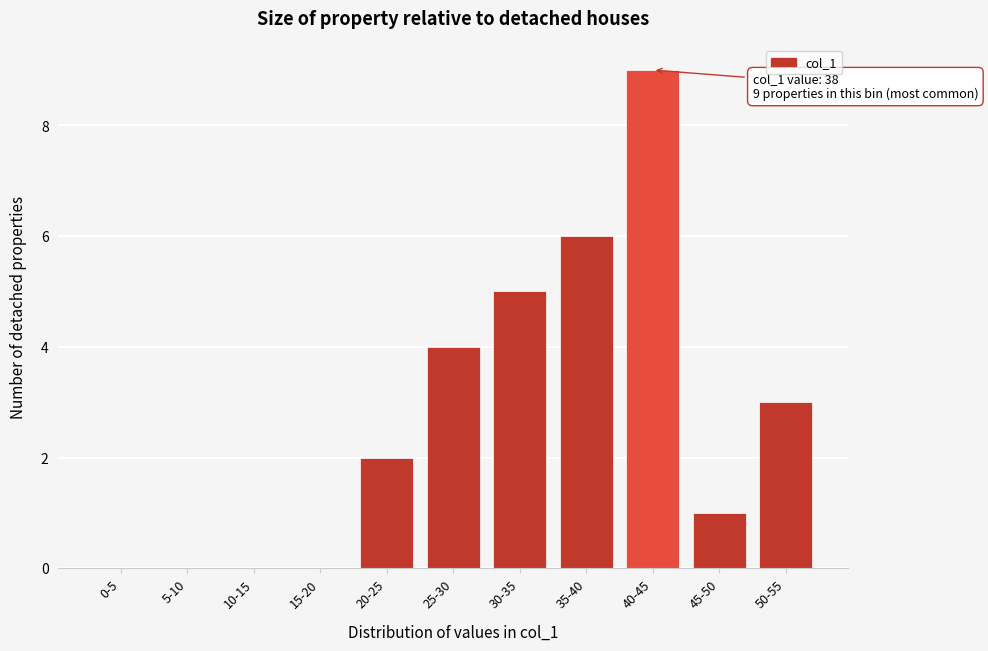

Reading left to right, list all the values displayed in this chart.

0-5=0	5-10=0	10-15=0	15-20=0	20-25=2	25-30=4	30-35=5	35-40=6	40-45=9	45-50=1	50-55=3